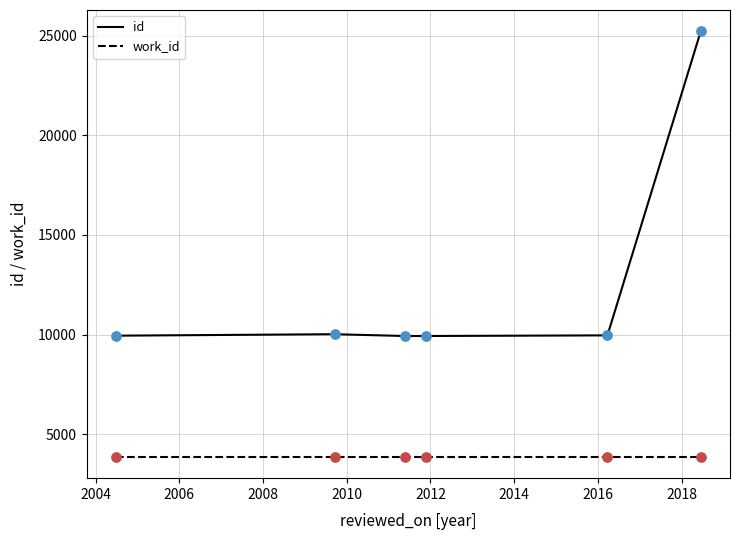

Which series has the largest total across all categories?

id